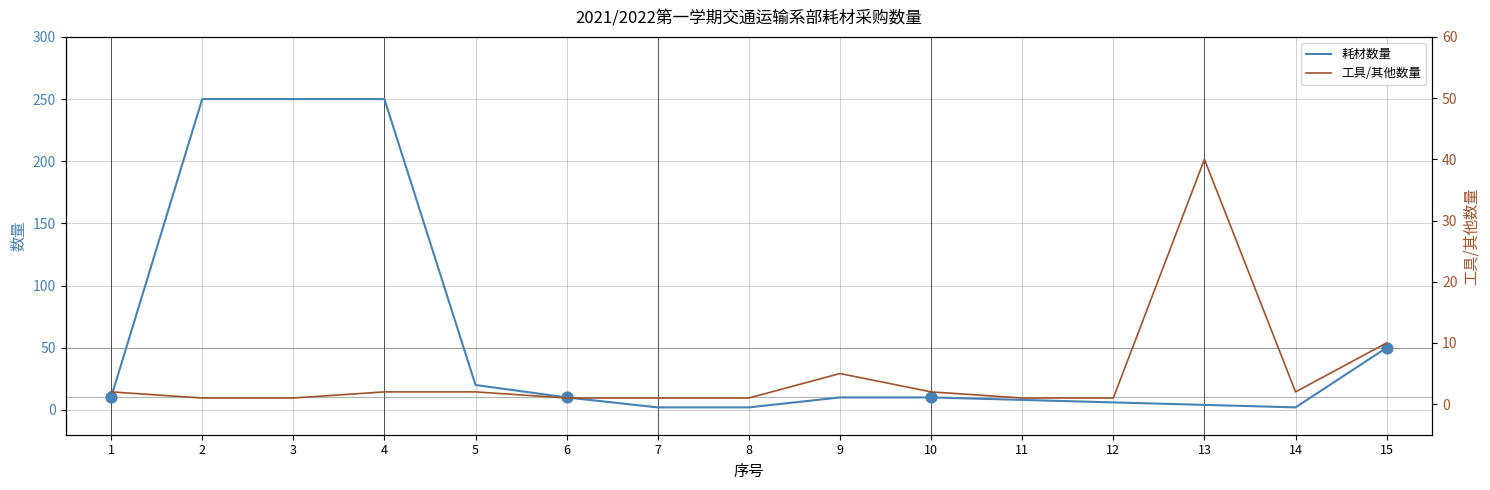

Which series has the widest spread of Y values?

耗材数量